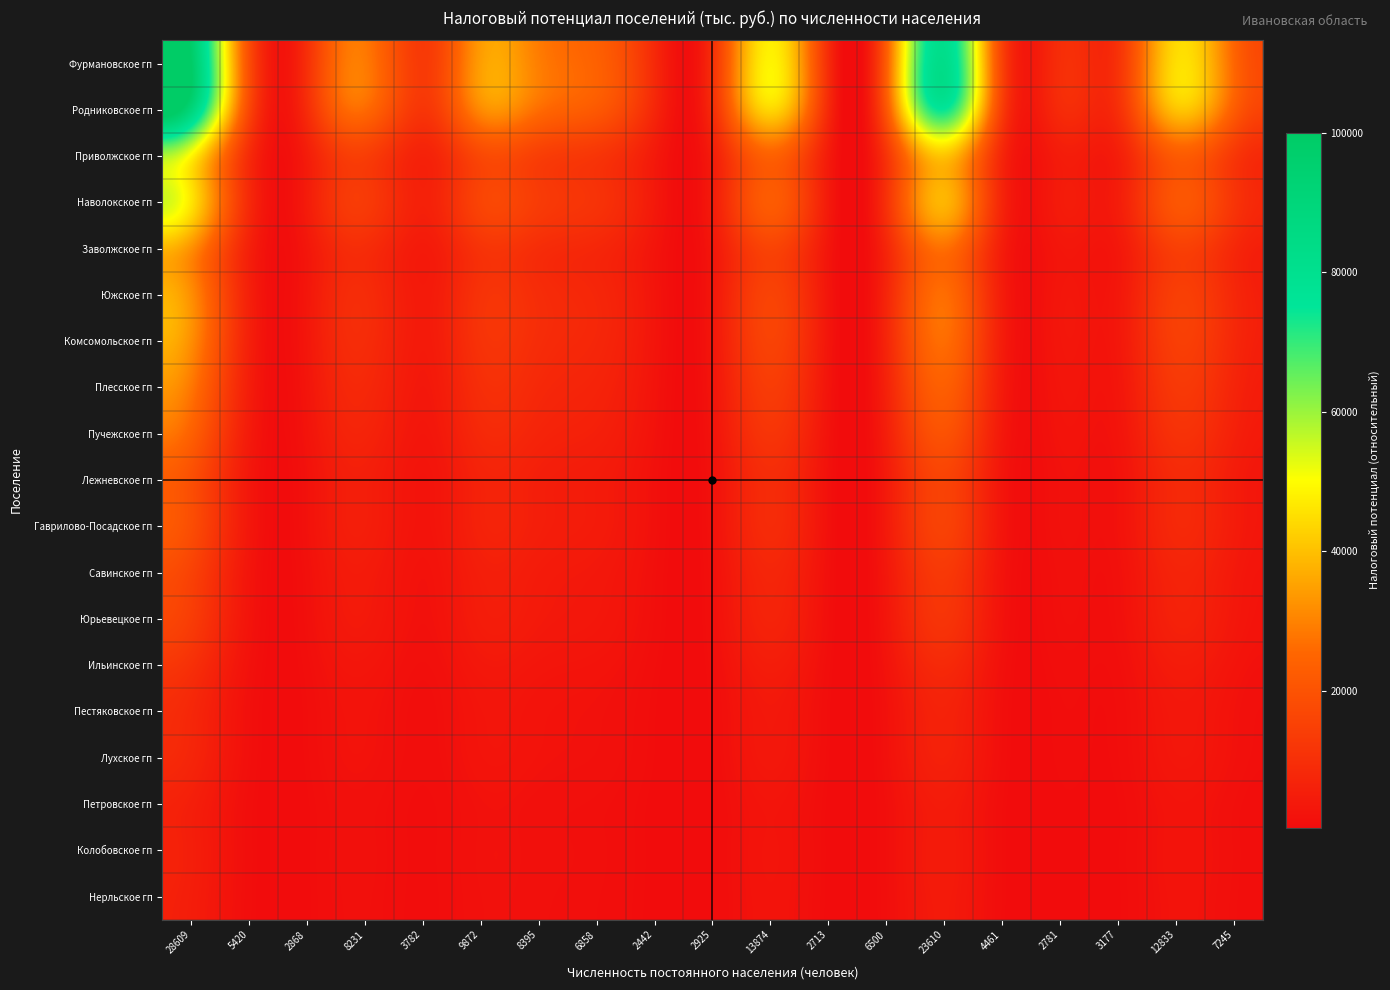

What is the maximum value shown in the chart?

100000.0